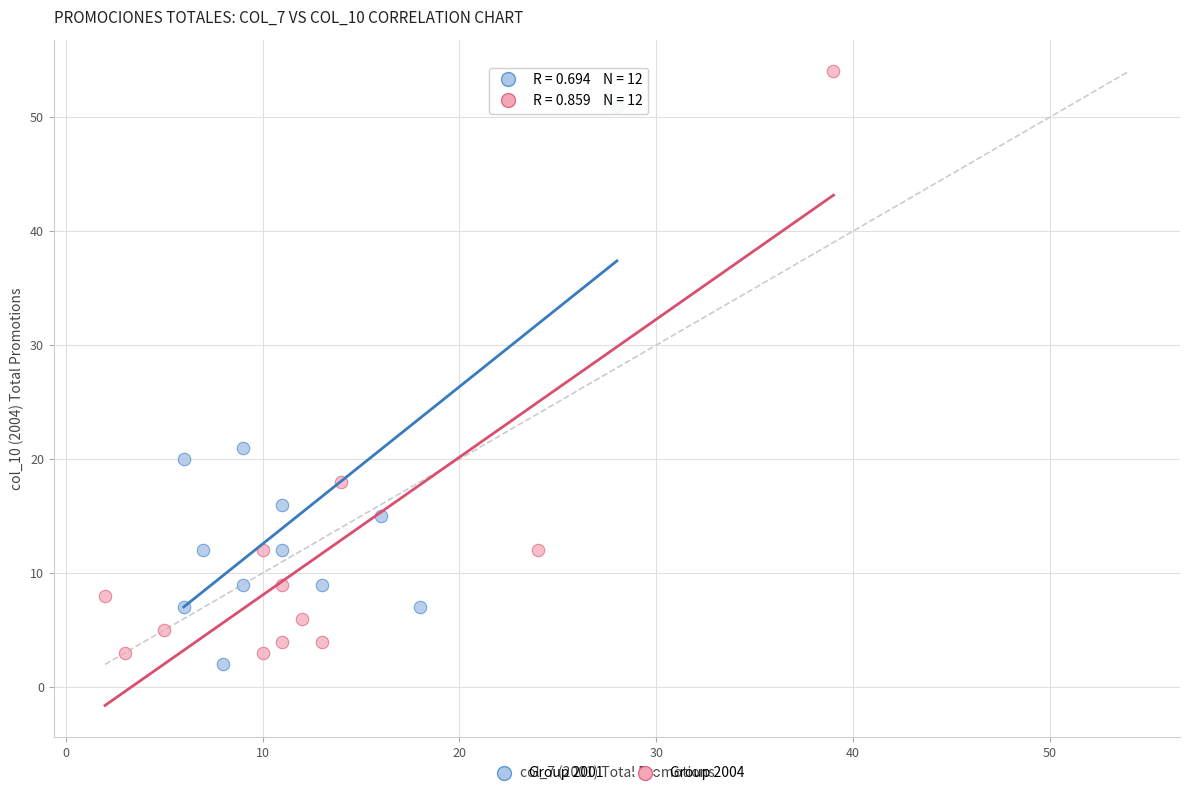

Which series has the widest spread of Y values?

Group 2004